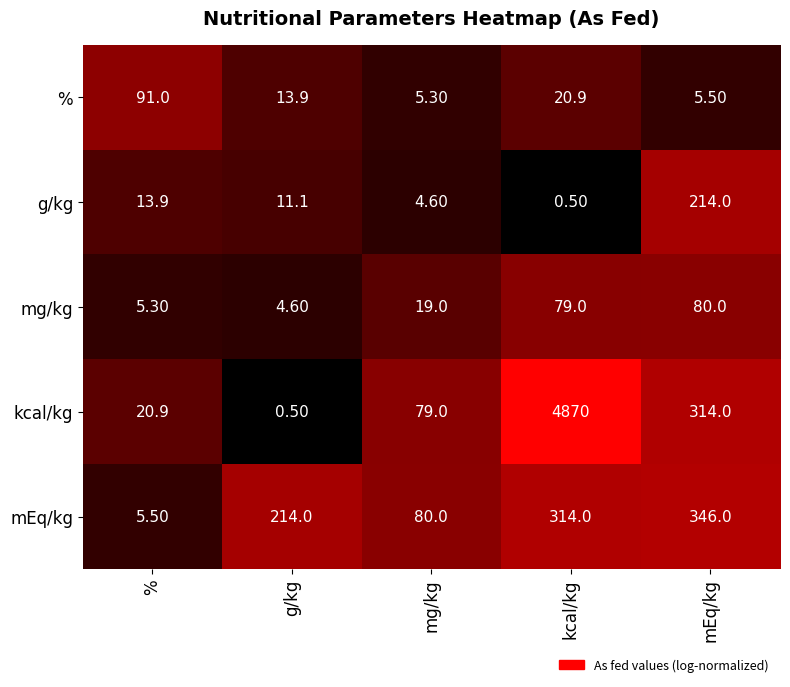

Rank the categories by g/kg value from highest to lowest.

mEq/kg, %, g/kg, mg/kg, kcal/kg